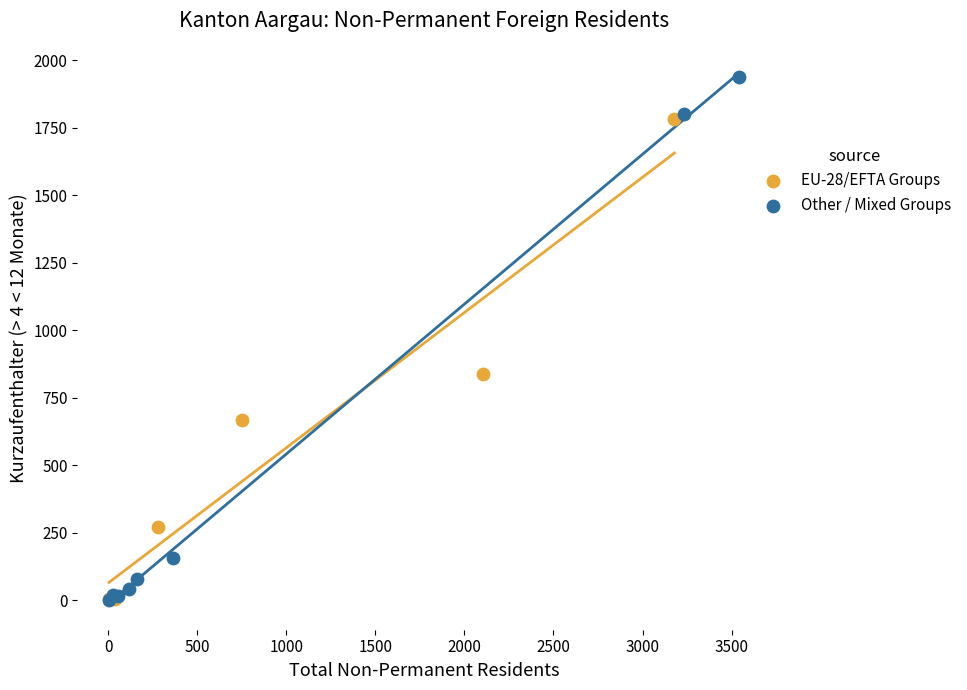

What are all the series names shown in the legend?

EU-28/EFTA Groups, Other / Mixed Groups